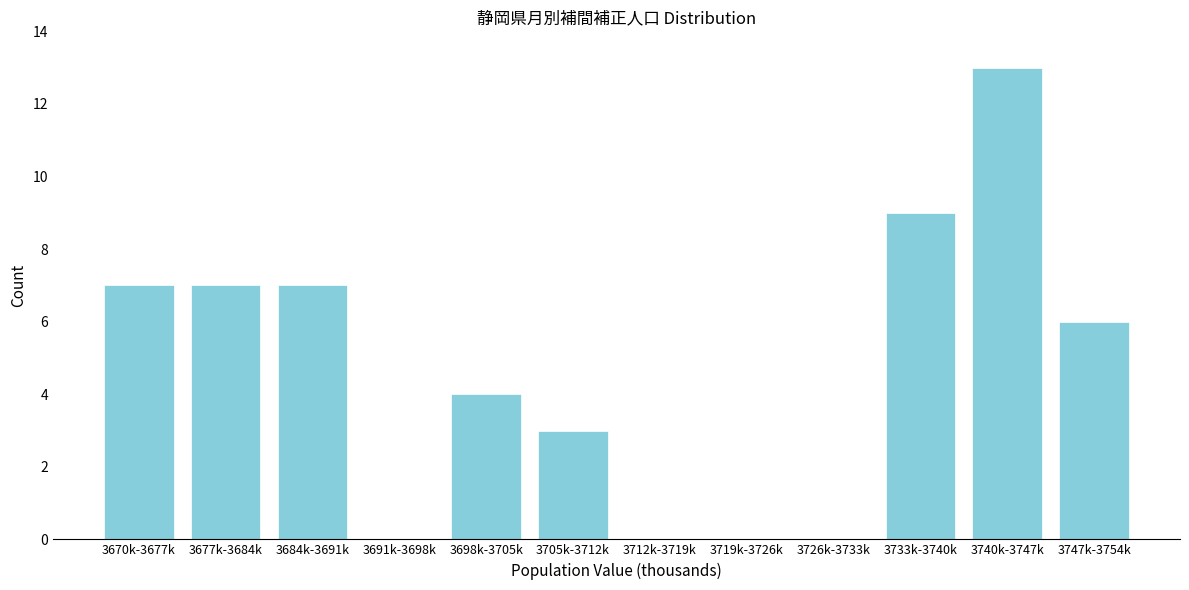

Reading right to left, what are all the values shown in this chart?

3747k-3754k=6	3740k-3747k=13	3733k-3740k=9	3726k-3733k=0	3719k-3726k=0	3712k-3719k=0	3705k-3712k=3	3698k-3705k=4	3691k-3698k=0	3684k-3691k=7	3677k-3684k=7	3670k-3677k=7